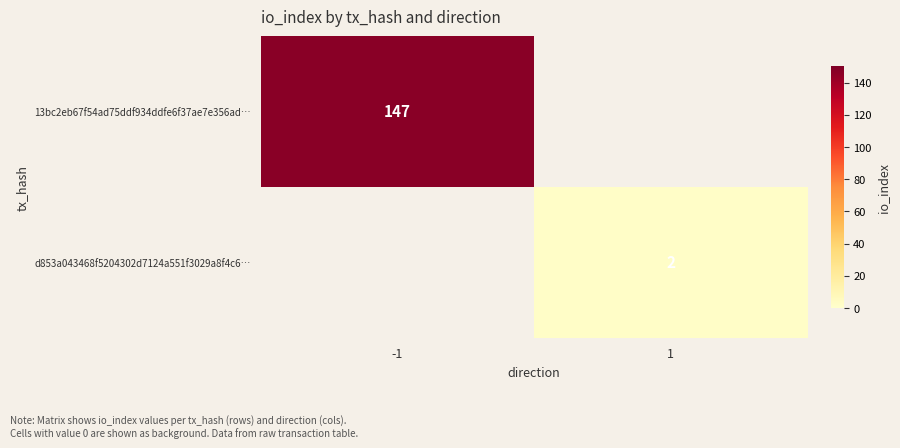

At how many categories does at least one series exceed 98?

1